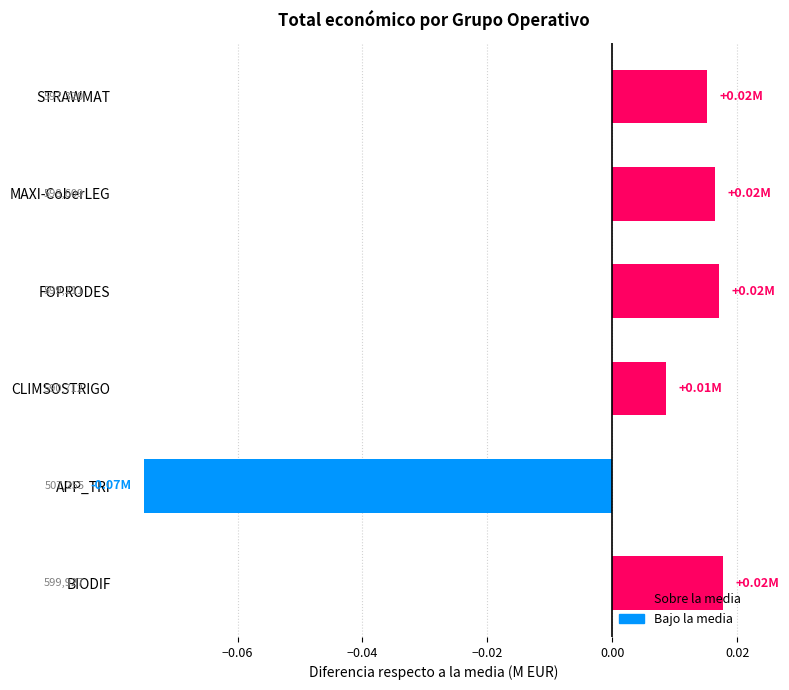

Are the bars horizontal?

Yes